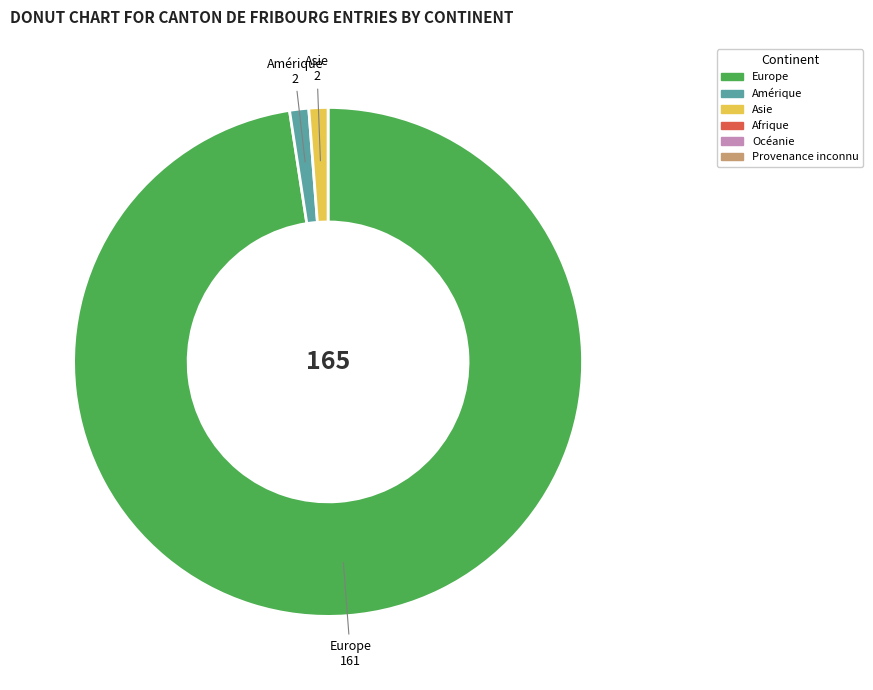

Does any single category account for the majority?

Yes